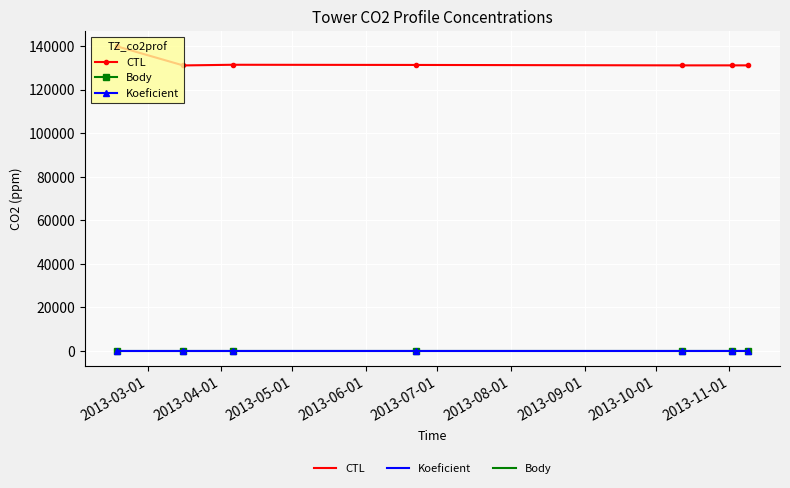

Which series has the largest range (max minus min)?

CTL